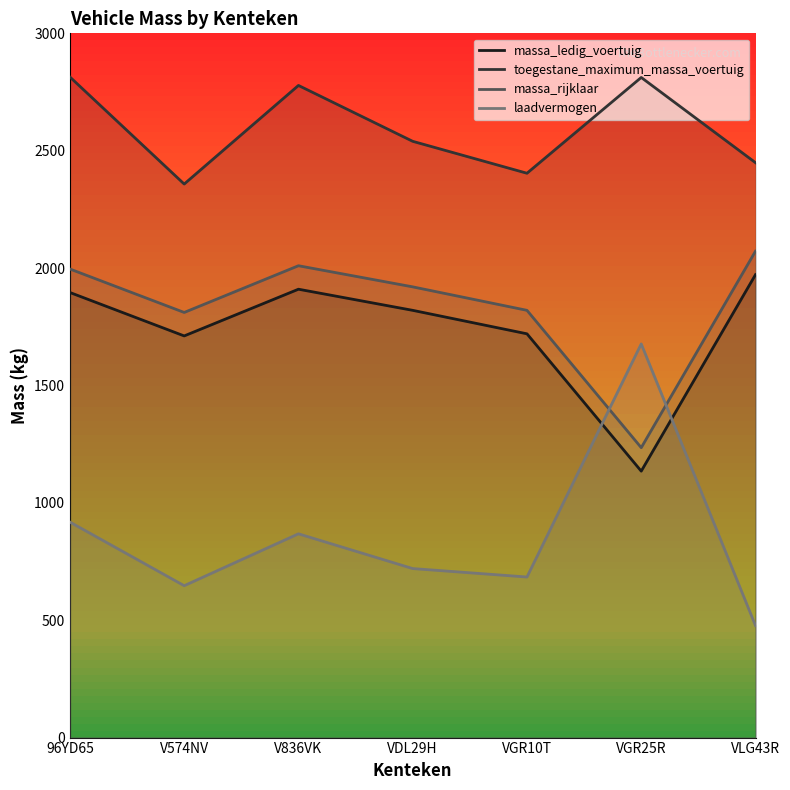

Reading right to left, transcribe all the data shown in this chart.

massa_ledig_voertuig: 1972	1135	1720	1820	1910	1711	1896
toegestane_maximum_massa_voertuig: 2449	2812	2404	2540	2778	2358	2814
massa_rijklaar: 2072	1235	1820	1920	2010	1811	1996
laadvermogen: 477	1677	684	720	868	647	918